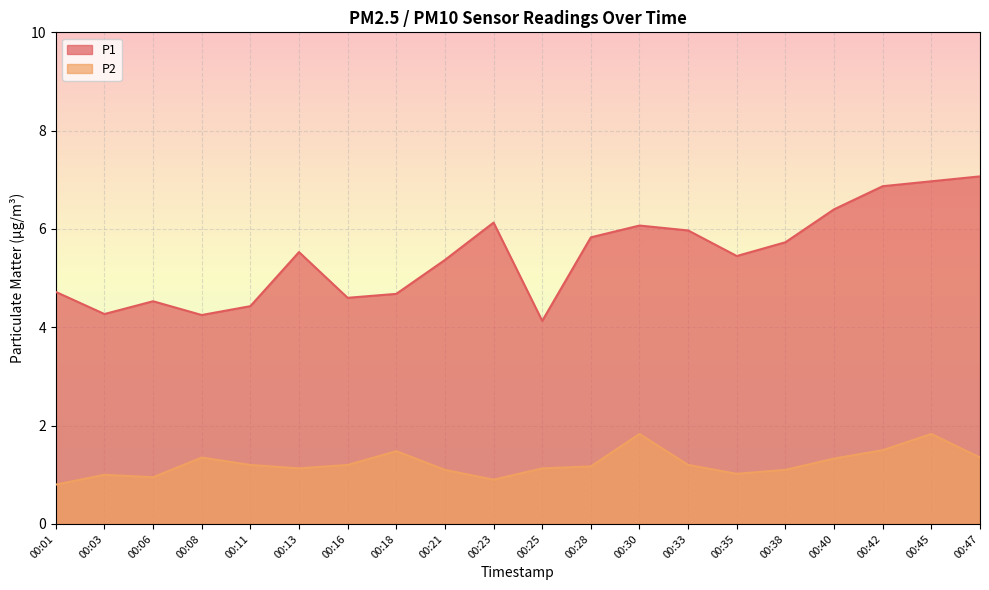

How many interior local peaks does the P2 series have?

5